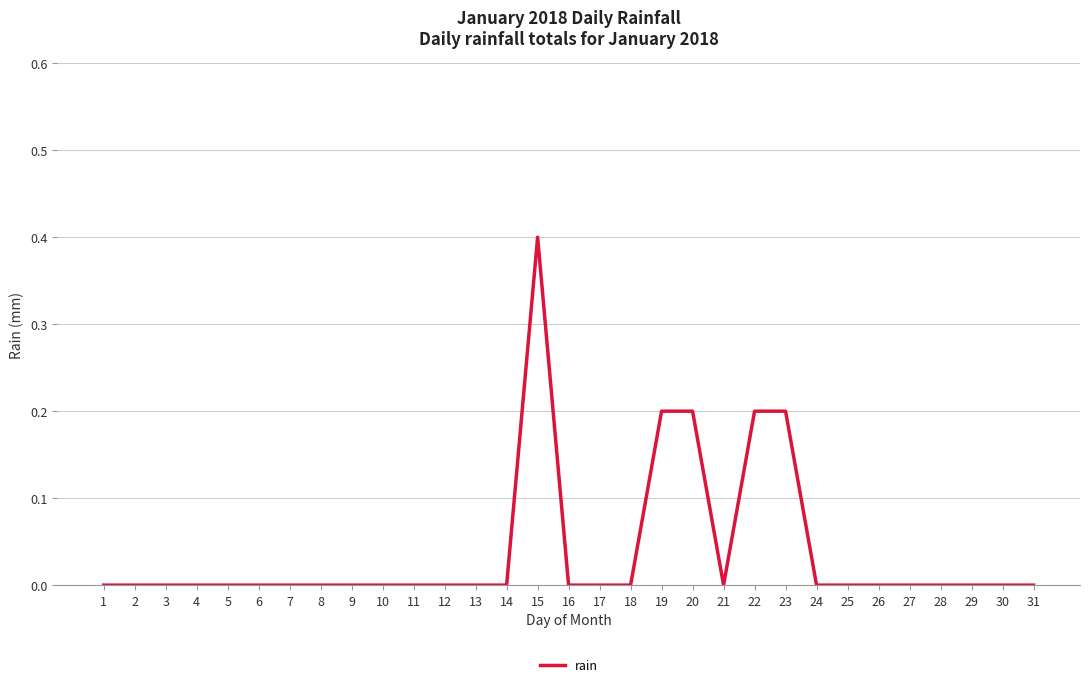

What is the change in value from 2 to 22?

+0.2